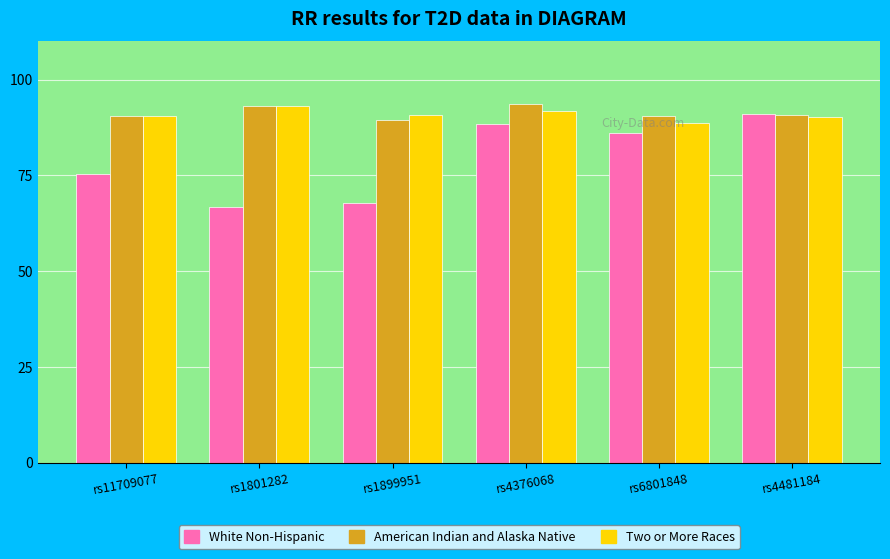

Which series changed the most between rs1801282 and rs6801848?

White Non-Hispanic